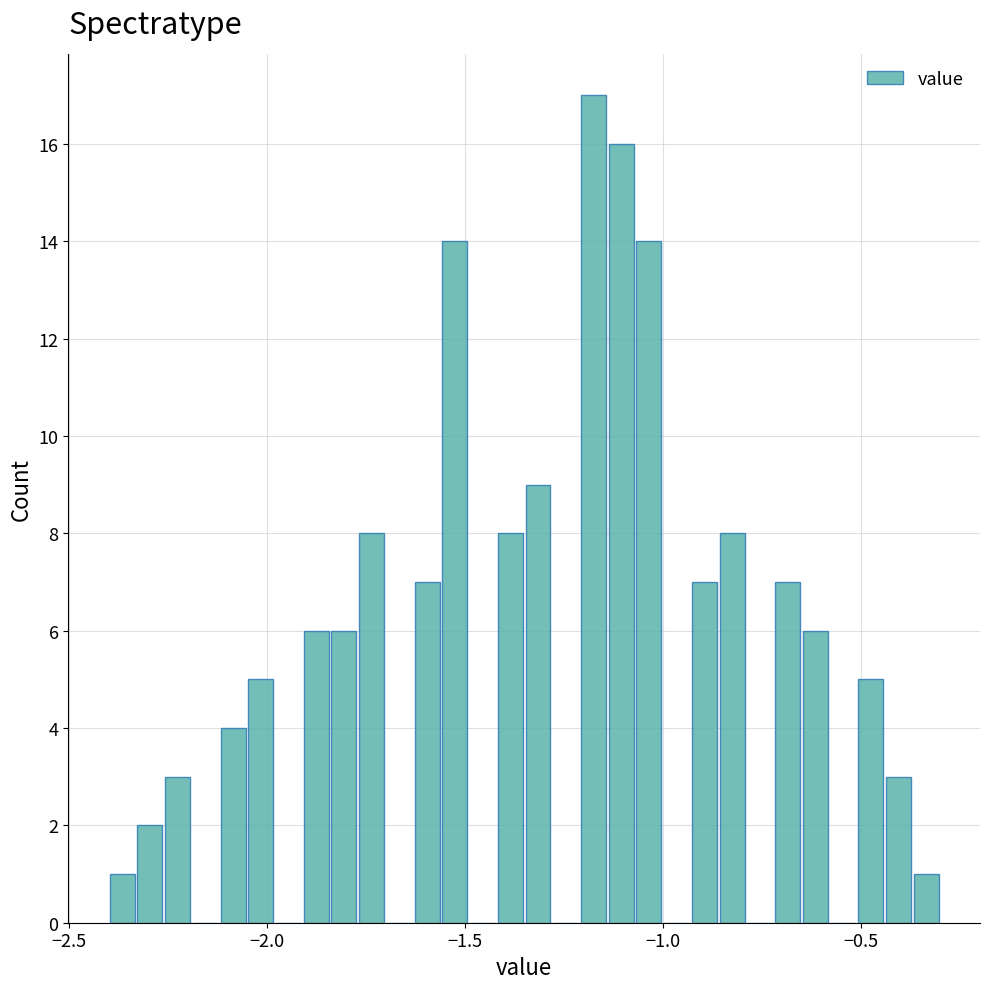

Read against the x-axis, roughly where is the centre of the tallest bar?

-1.15